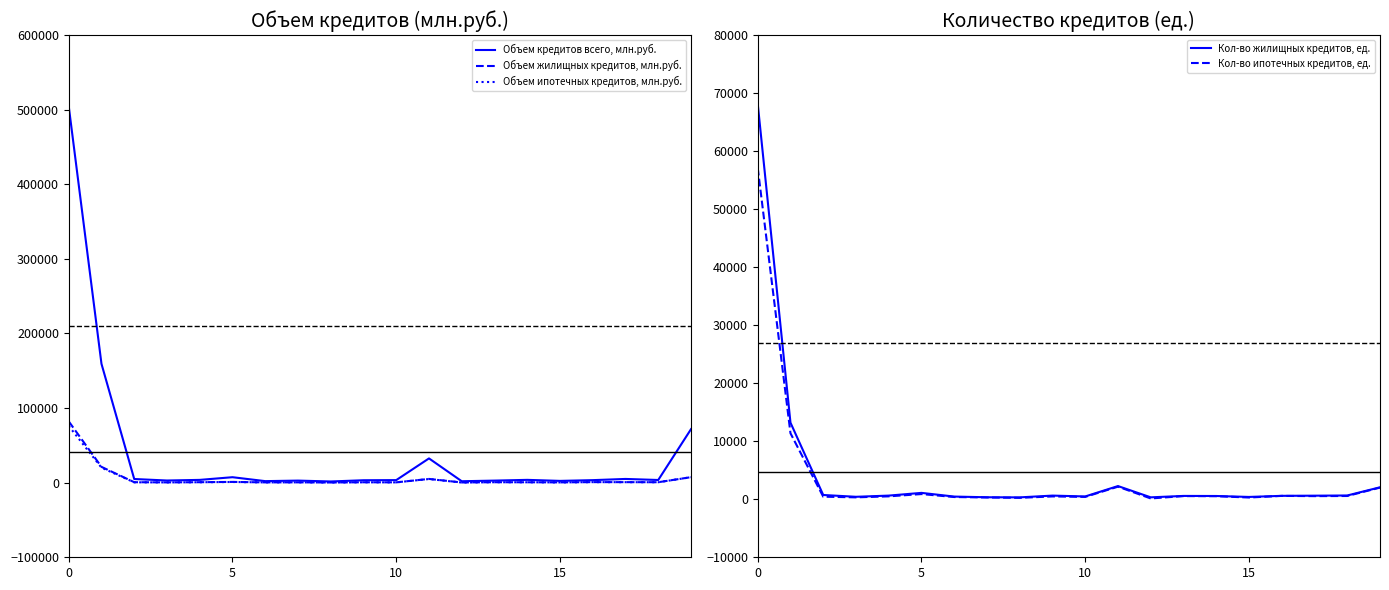

At which label does Кол-во жилищных кредитов, ед. reach its peak?

0